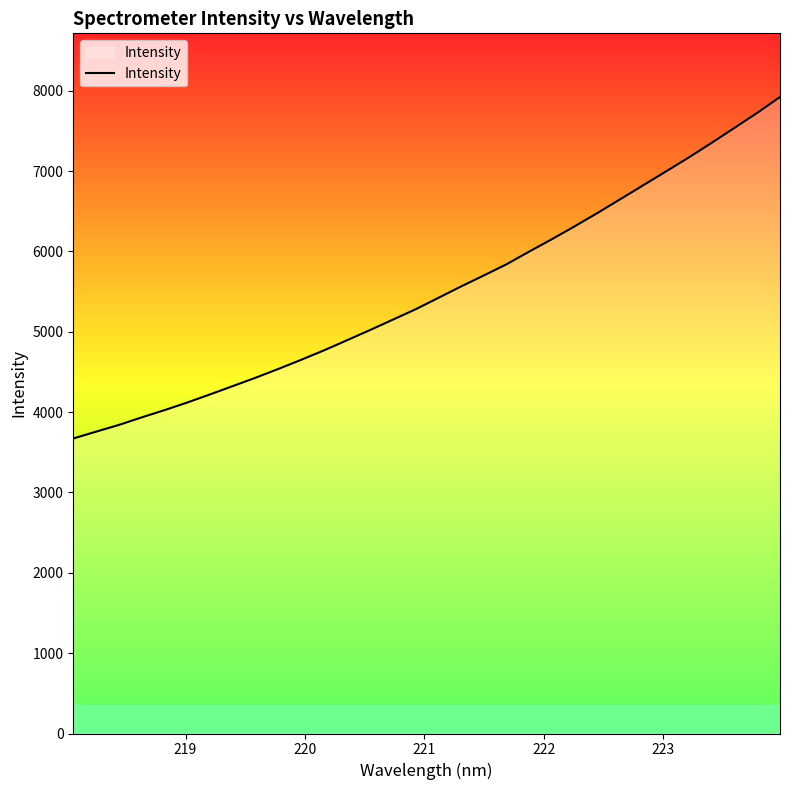

How many lines are shown in the chart?

1